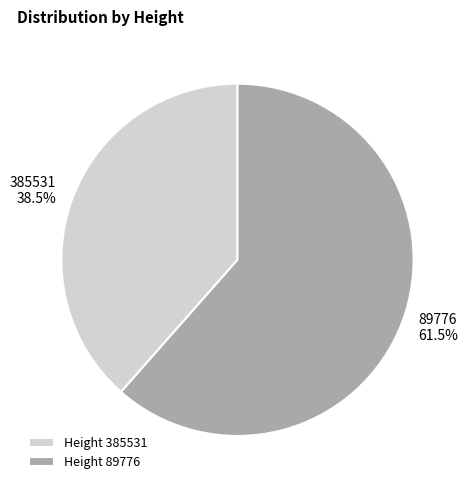

Approximately how many times larger is the value at 89776 compared to 385531?

1.6